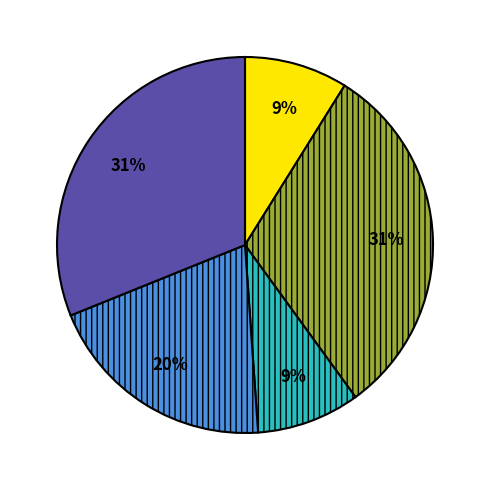

To the nearest percent, what is the average slice percentage?

20%